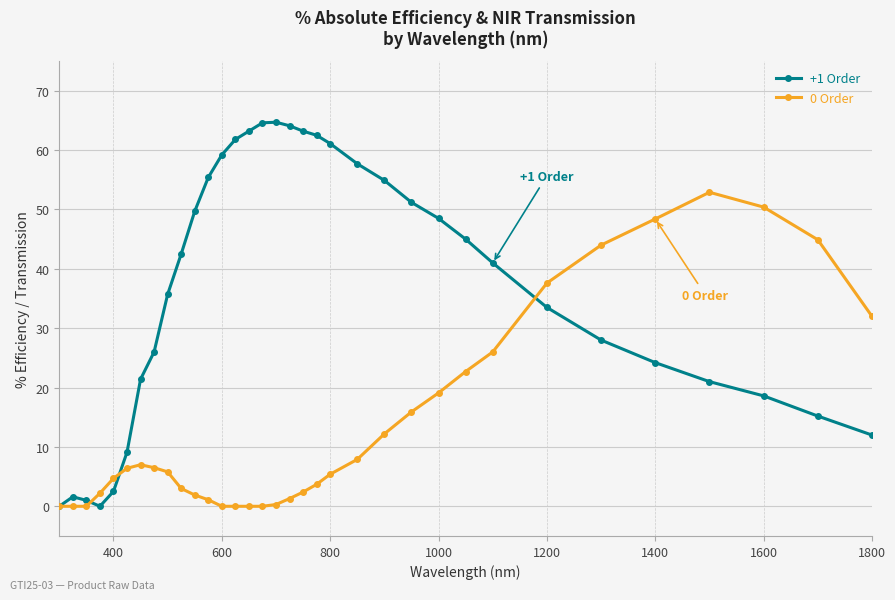

Which series has the largest total across all categories?

+1 Order